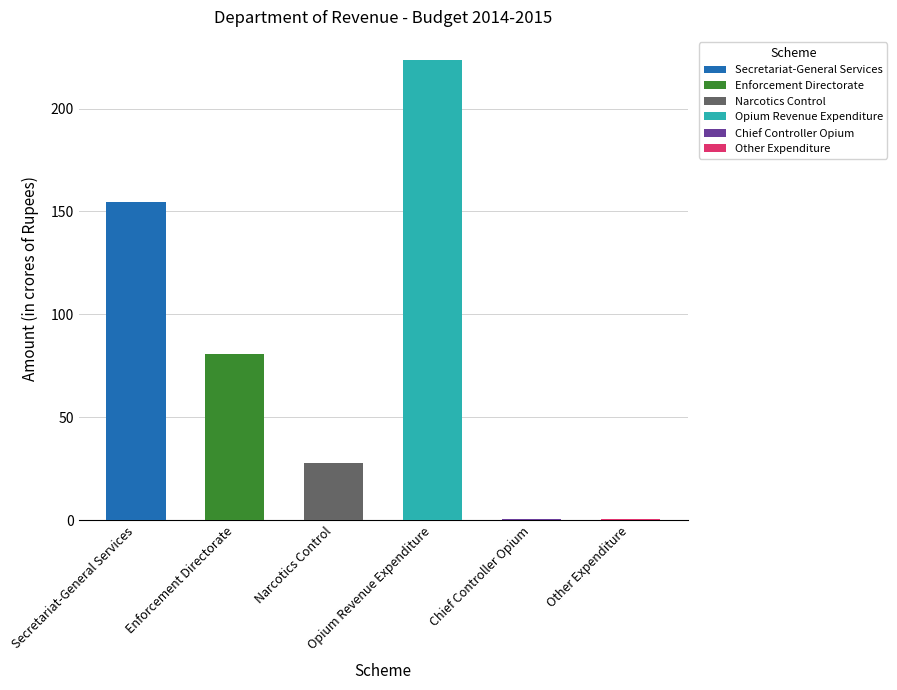

List the labels in order of Revised 2014-2015 value, smallest first.

Other Expenditure, Chief Controller Opium, Narcotics Control, Enforcement Directorate, Secretariat-General Services, Opium Revenue Expenditure